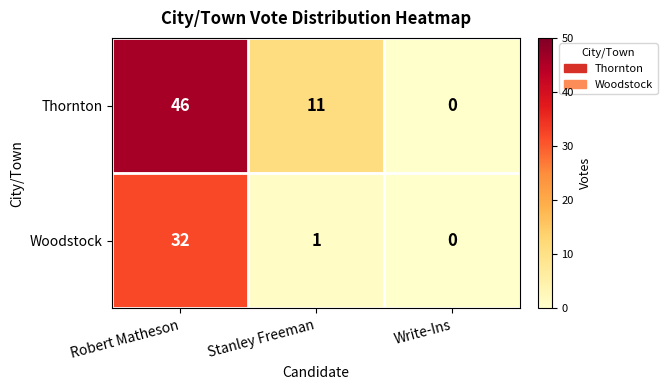

What is the total value across all series at Robert Matheson?

78